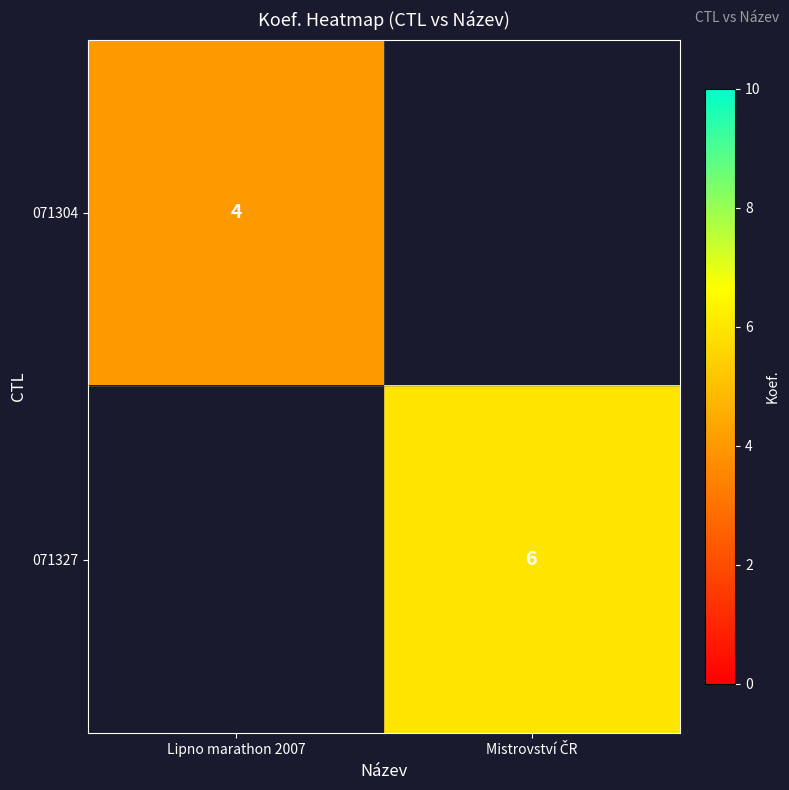

The 071304 series shows 4 at Lipno marathon 2007. True or false?

True